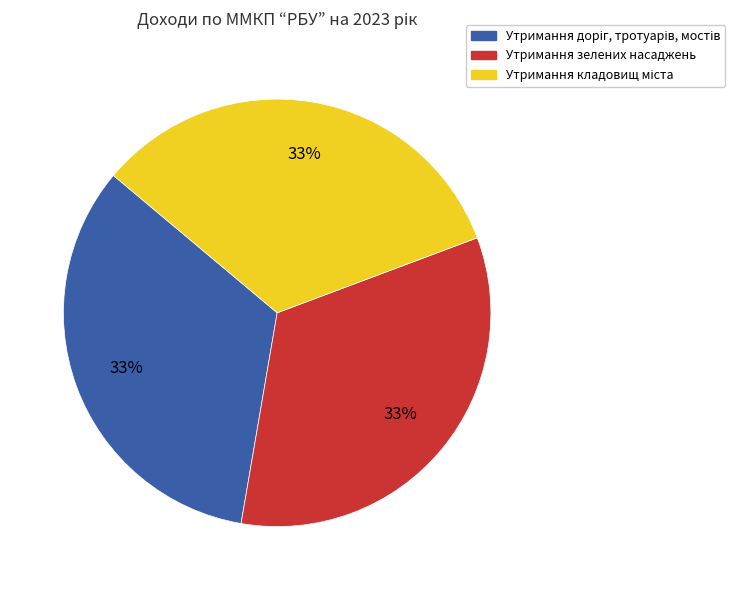

To the nearest percent, what is the average slice percentage?

33%